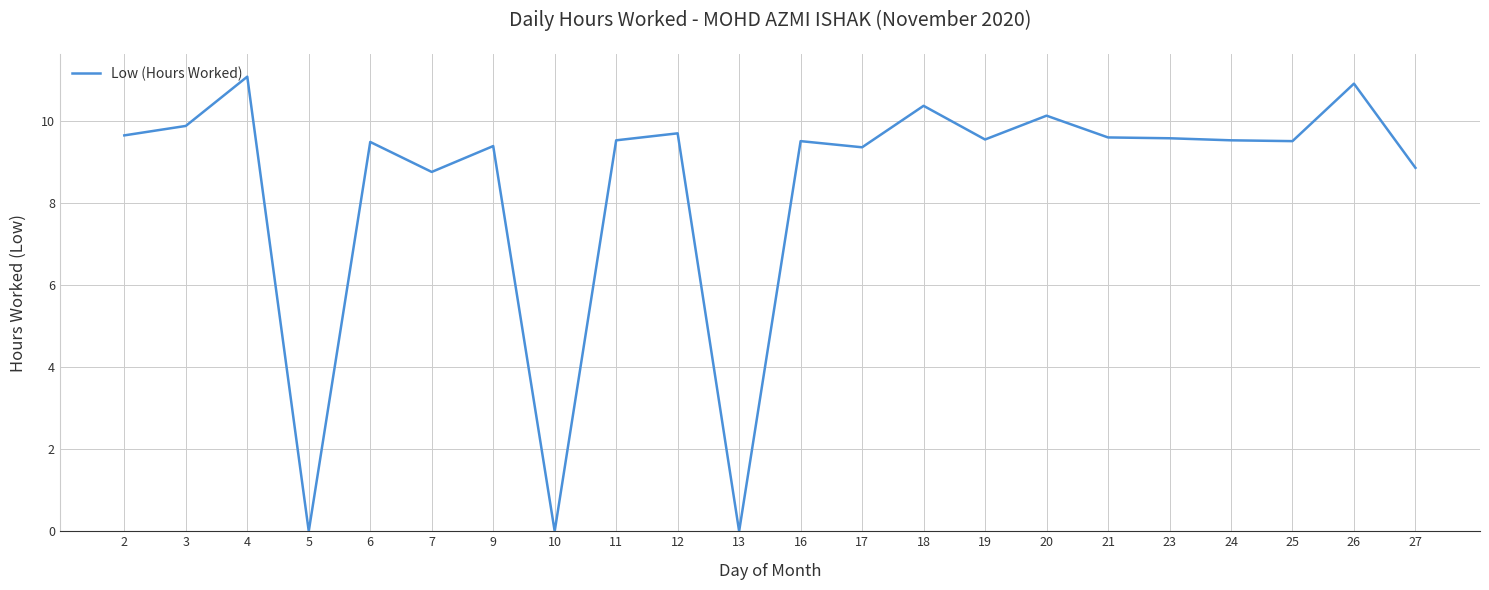

How many values exceed 9?

17